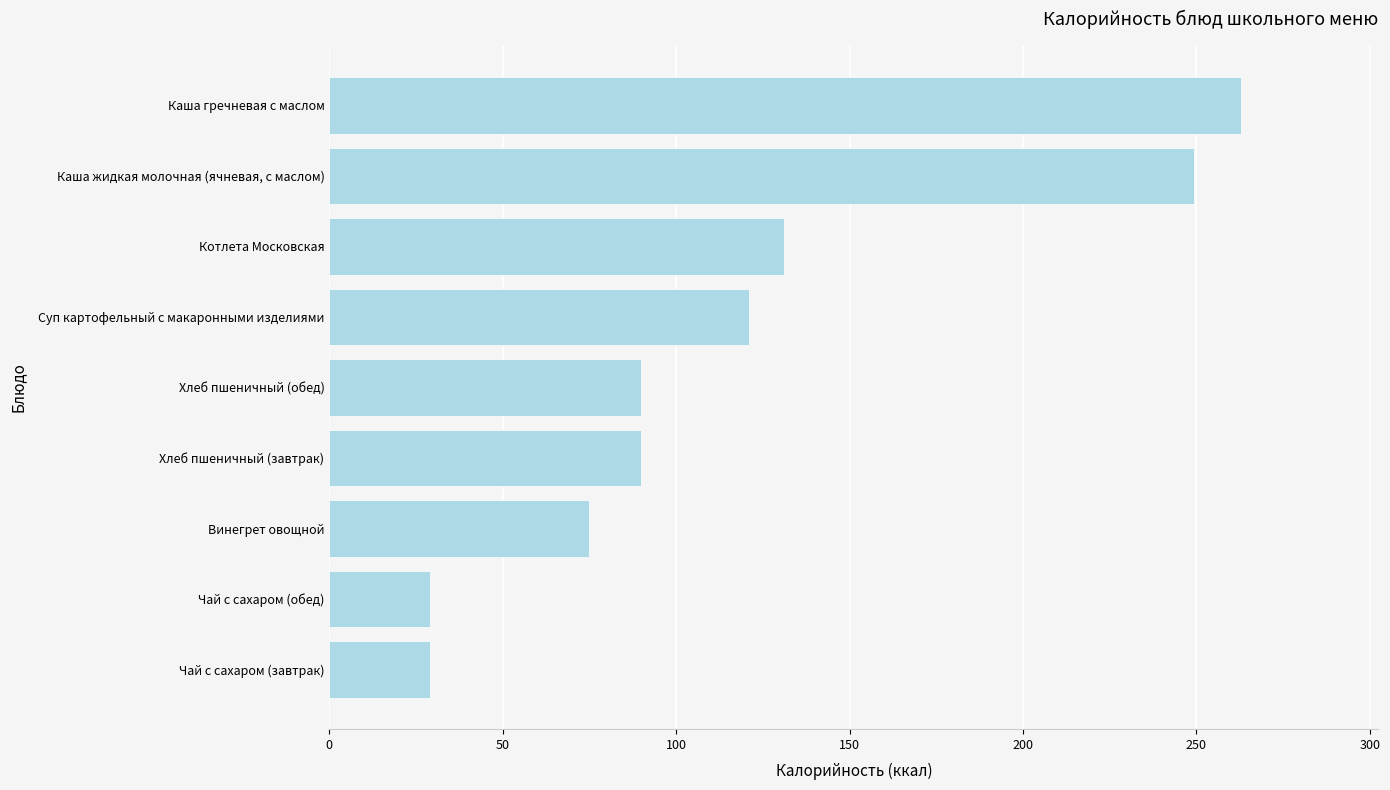

What is the difference between the second highest and second lowest values?

220.3